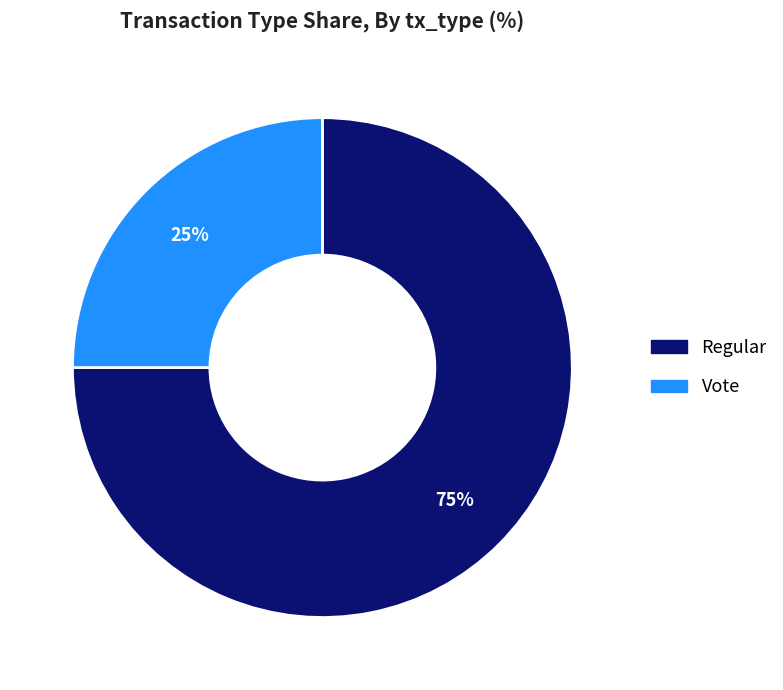

Count the number of slices in the pie.

2